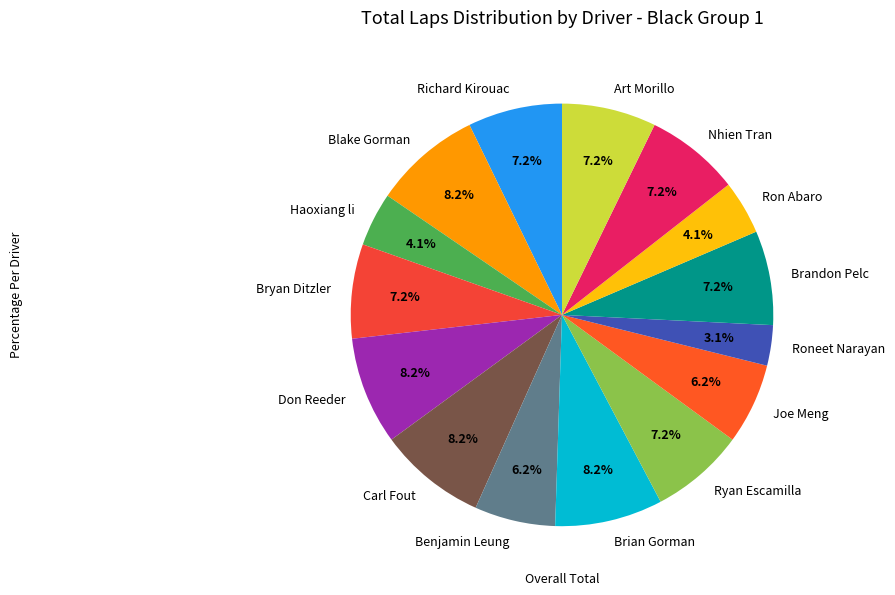

How many slices are in this pie chart?

15